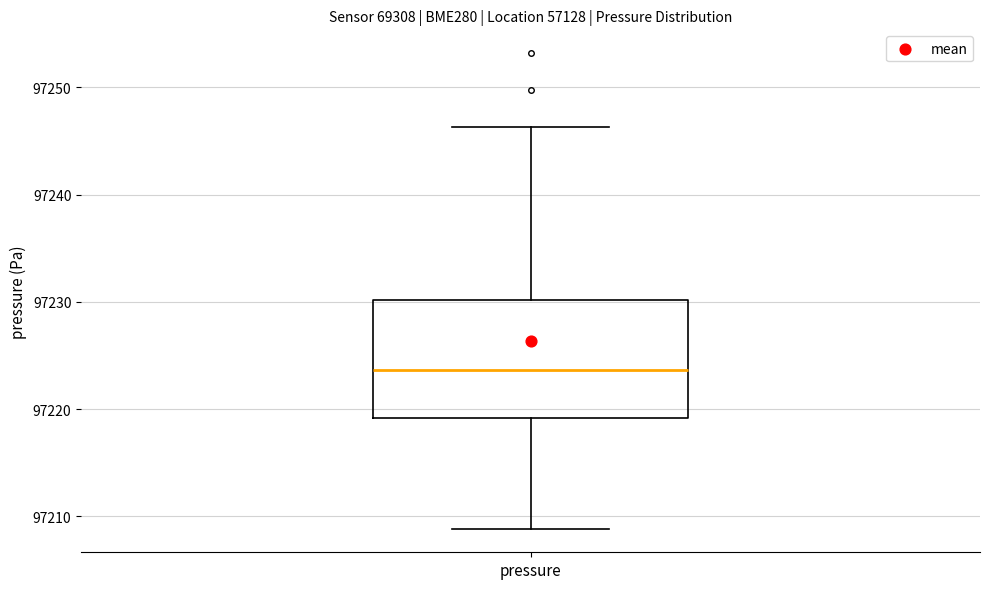

Read this box plot against the y-axis: the position of the median line, the range covered by the box, and the ends of both whiskers. The values are not printed on the chart, so give them approximately, as read against the axis.

median 97224, box 97219 to 97230, whiskers 97209 to 97246